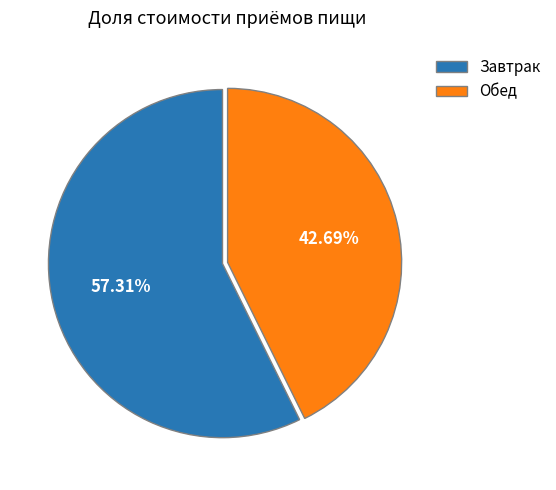

How many segments does this pie chart have?

2